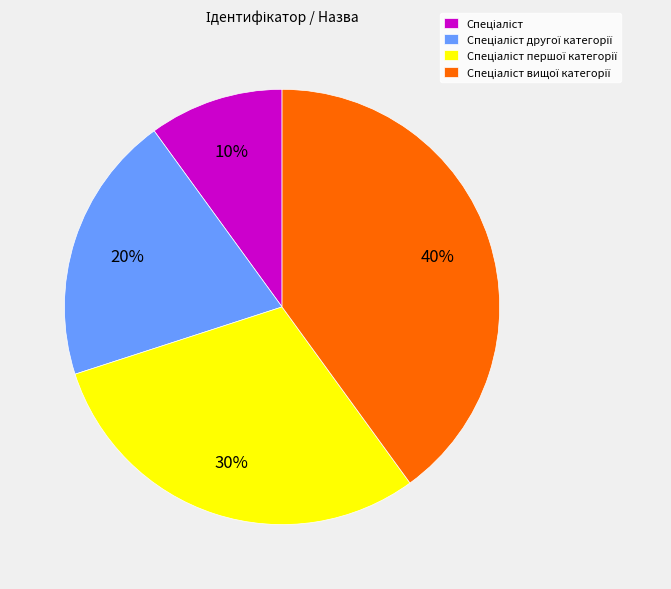

To the nearest percent, what is the average slice percentage?

25%